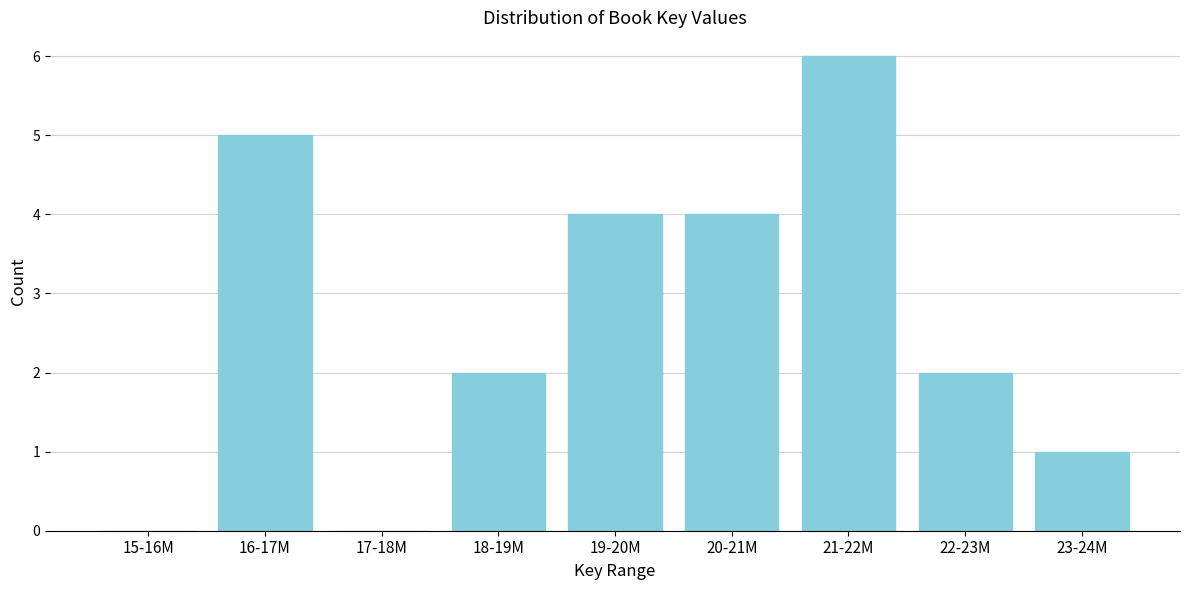

Reading left to right, list all the values displayed in this chart.

15-16M=0	16-17M=5	17-18M=0	18-19M=2	19-20M=4	20-21M=4	21-22M=6	22-23M=2	23-24M=1